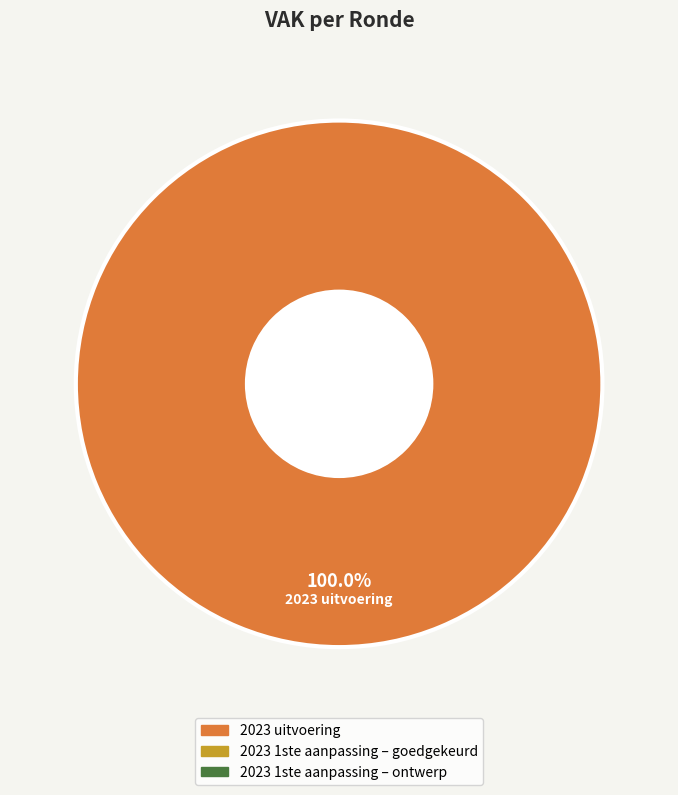

How many segments does this pie chart have?

1